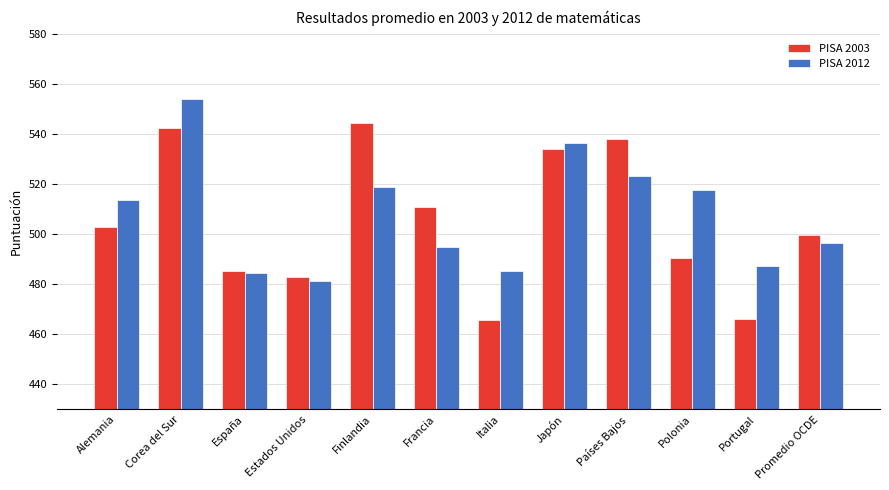

Is the value of PISA 2003 at Japón greater than the value of PISA 2012 at Promedio OCDE?

Yes